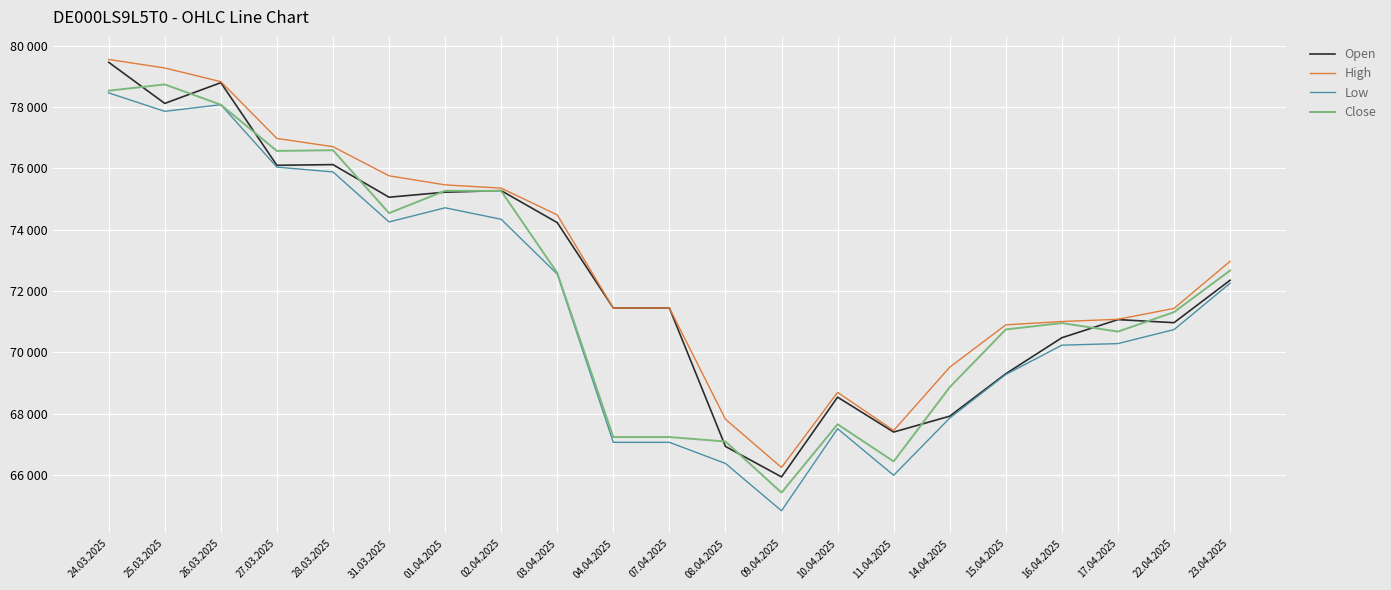

Reading left to right, what are all the values shown in this chart?

Open: 79462	78120	78796	76101	76123	75059	75223	75275	74231	71445	71445	66928	65933	68536	67397	67915	69300	70475	71066	70966	72350
High: 79554	79276	78829	76977	76708	75758	75462	75355	74482	71445	71445	67816	66240	68691	67449	69514	70895	71004	71076	71432	72968
Low: 78463	77861	78078	76041	75885	74253	74714	74340	72552	67062	67062	66373	64829	67506	65987	67854	69275	70232	70283	70740	72252
Close: 78535	78739	78078	76569	76593	74540	75270	75263	72590	67234	67234	67089	65421	67652	66438	68862	70744	70953	70675	71310	72667